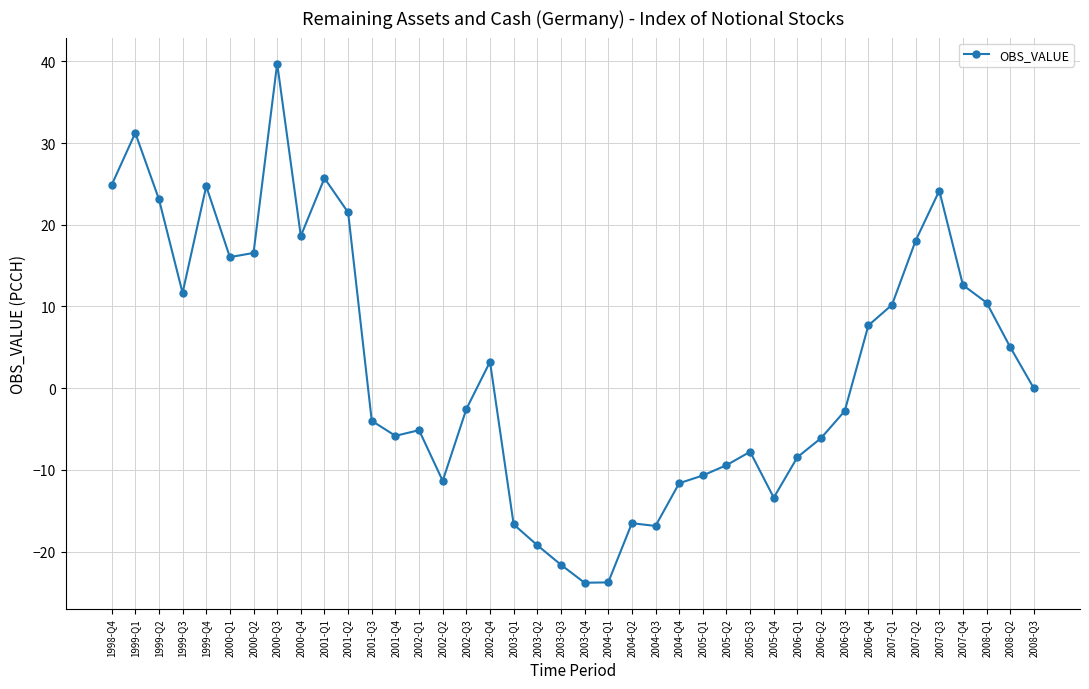

Which label corresponds to the largest value in the chart?

2000-Q3